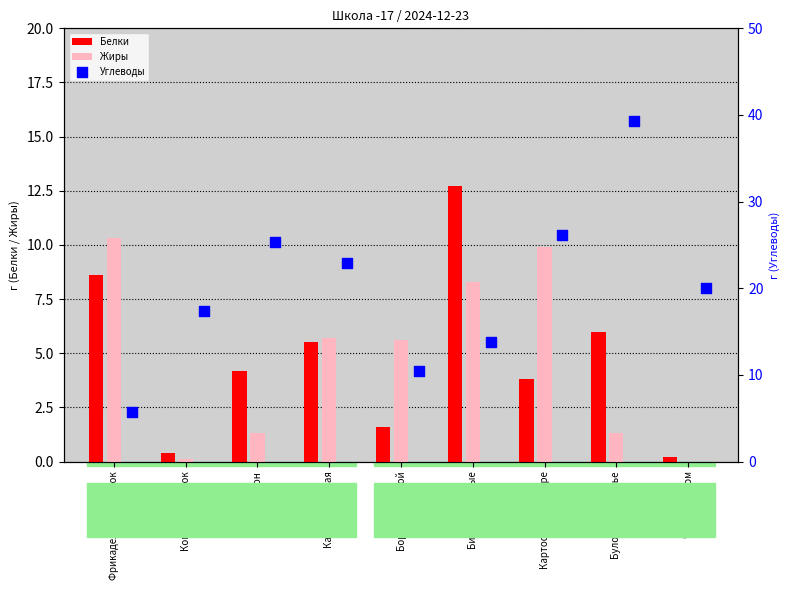

Is the value of Жиры at Фрикадельки Петушок greater than the value of Белки at Фрикадельки Петушок?

Yes